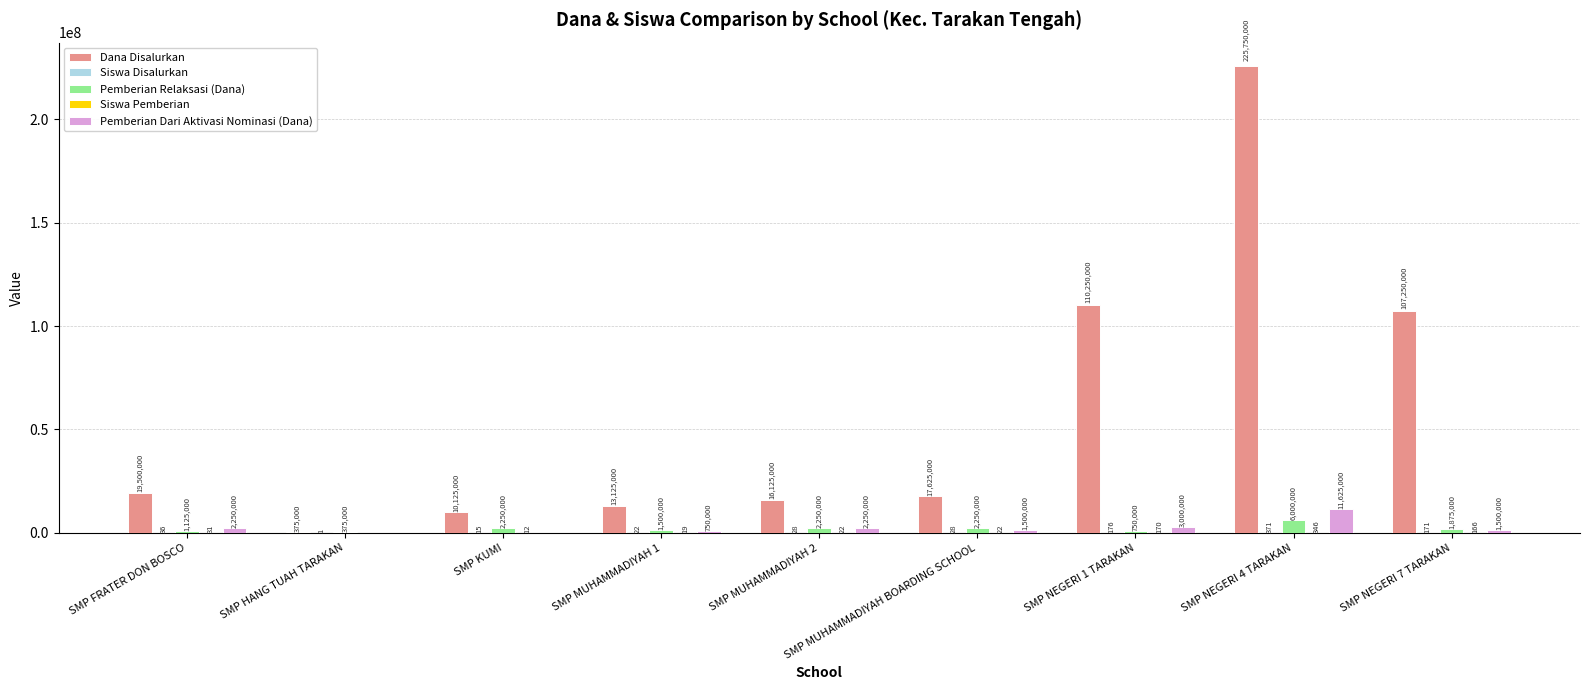

Which series changed the most between SMP MUHAMMADIYAH 1 and SMP NEGERI 1 TARAKAN?

Dana Disalurkan